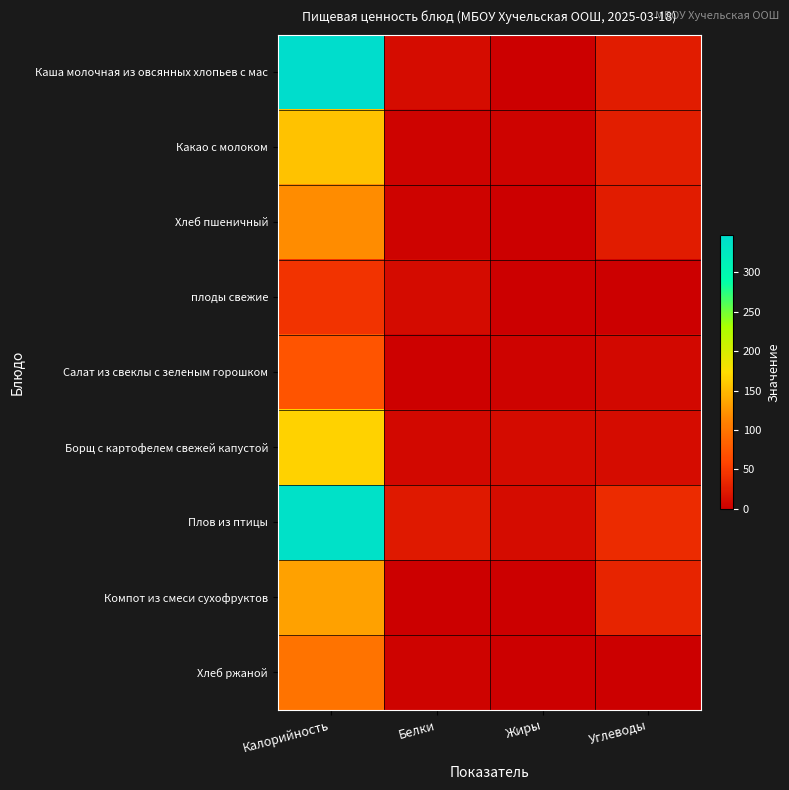

Which series has the widest spread of values?

Каша молочная из овсянных хлопьев с мас